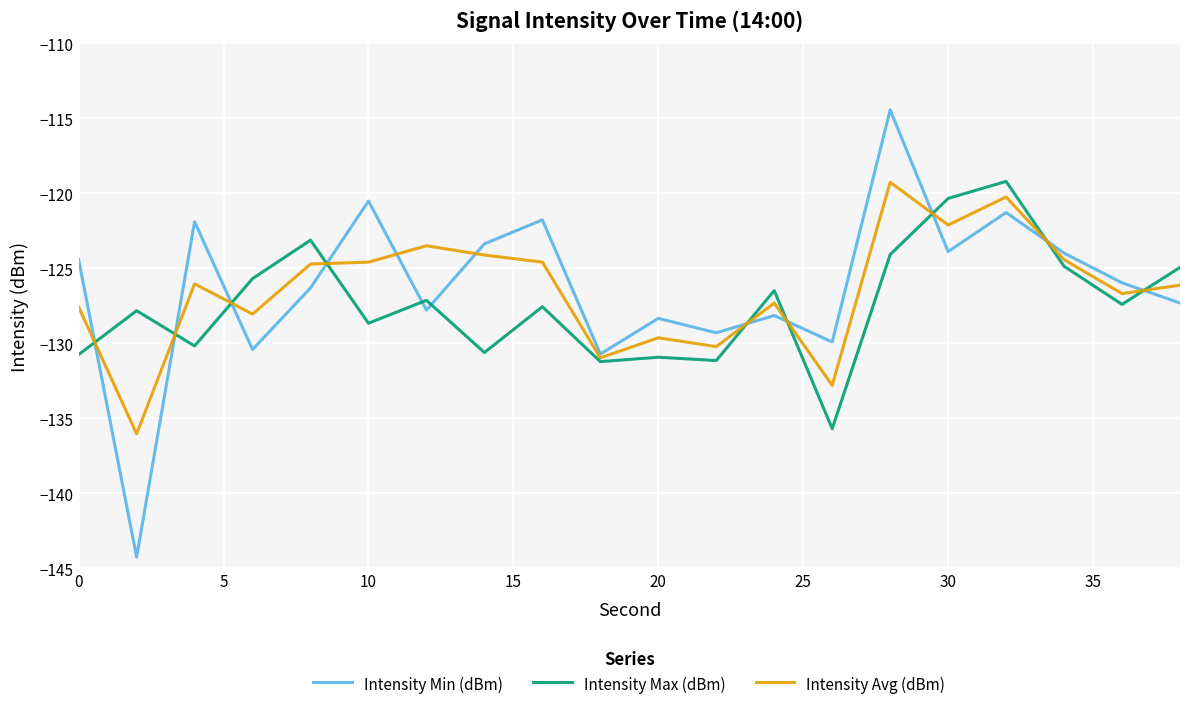

True or false: Intensity Min (dBm) and Intensity Max (dBm) intersect in this chart.

True